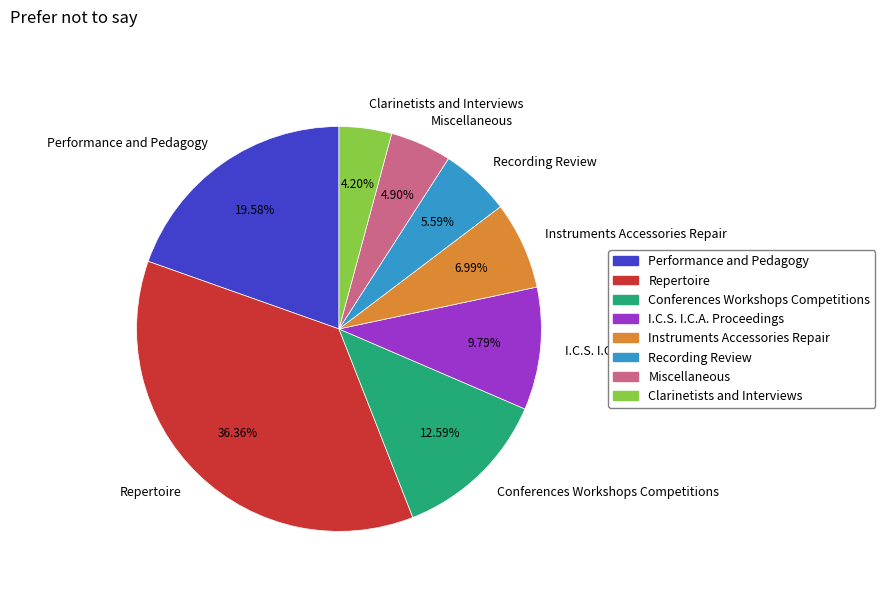

How many segments does this pie chart have?

8